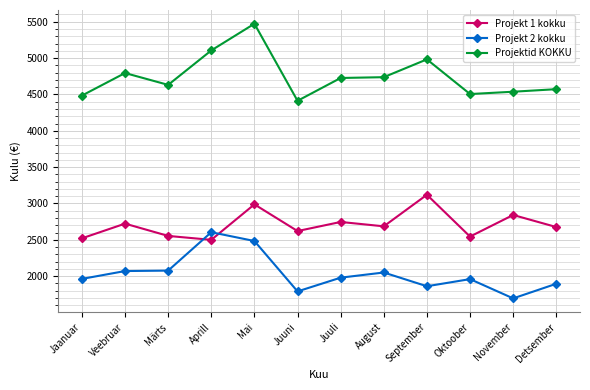

What is the approximate value of Projekt 1 kokku at Oktoober, to the nearest 50?

2550